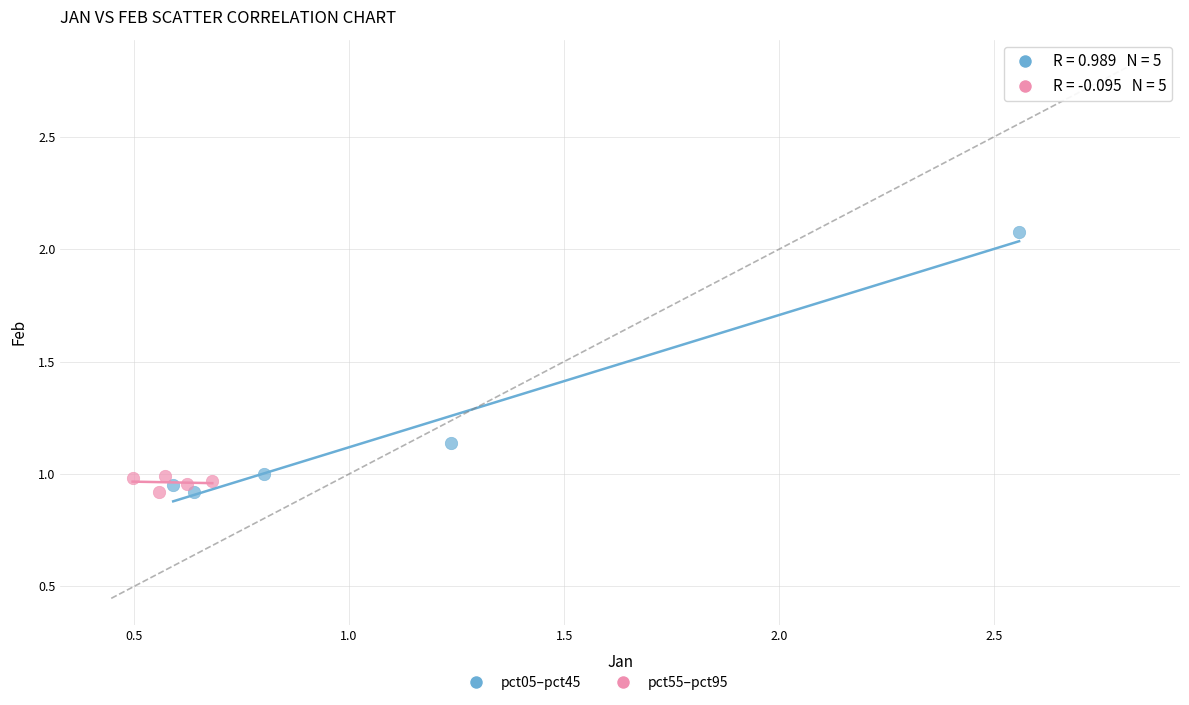

Which series has the widest spread of Y values?

pct05–pct45